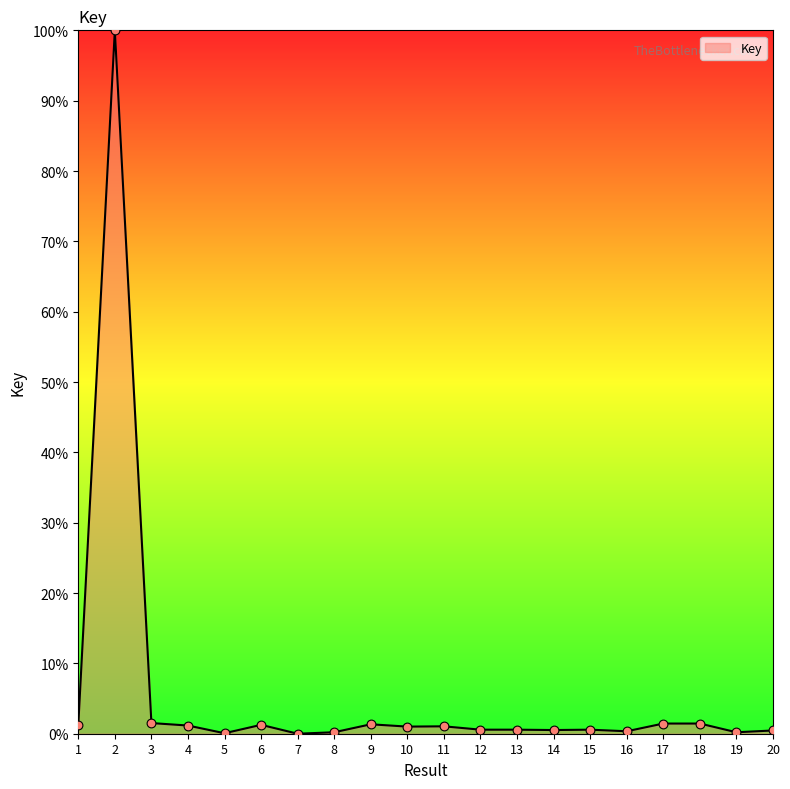

The chart shows a value of 1.0 at 10. True or false?

True